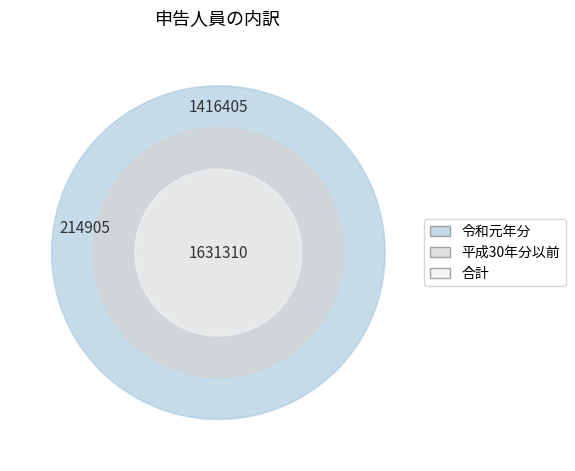

Rank the categories by value from highest to lowest.

合計, 令和元年分, 平成30年分以前